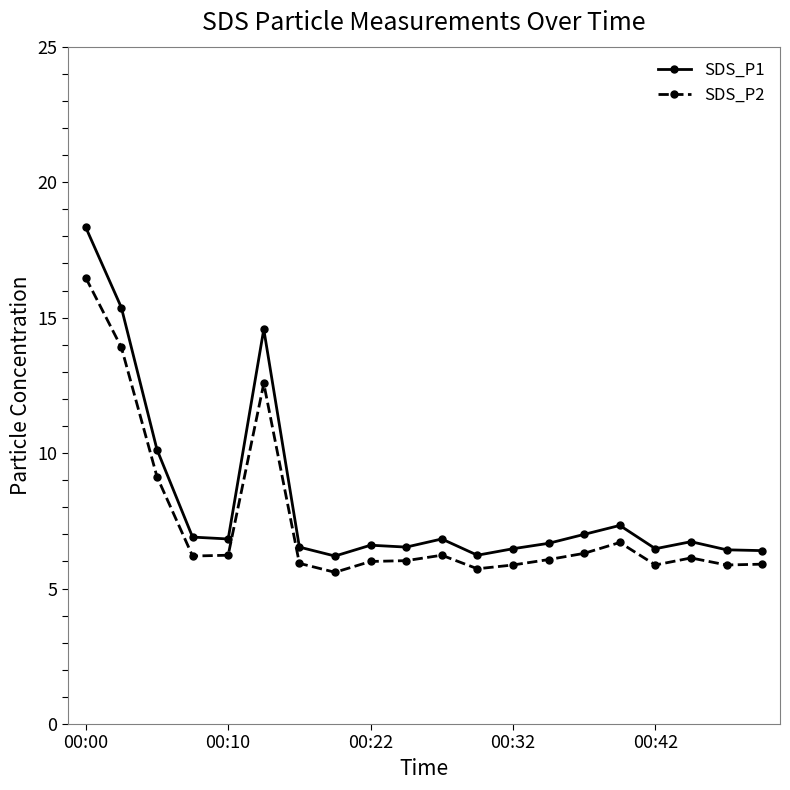

What are all the series names shown in the legend?

SDS_P1, SDS_P2